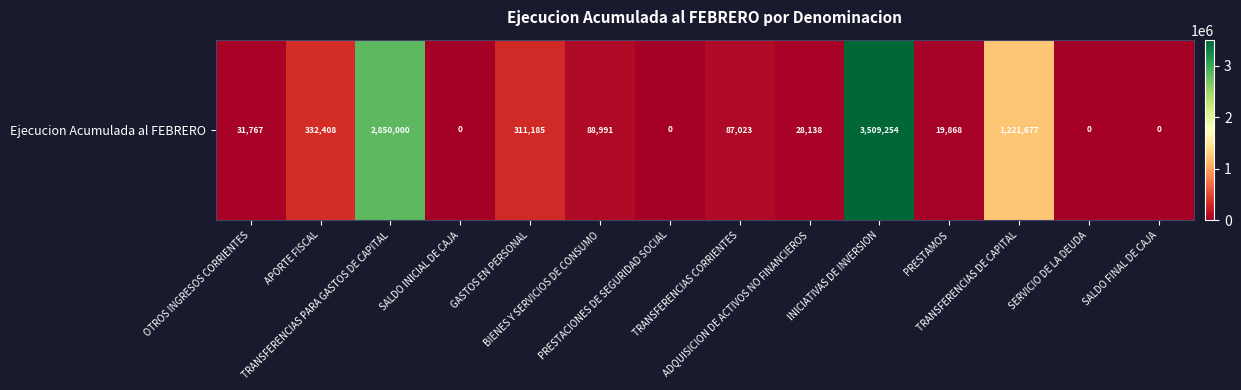

What is the change in value from OTROS INGRESOS CORRIENTES to APORTE FISCAL?

+300641